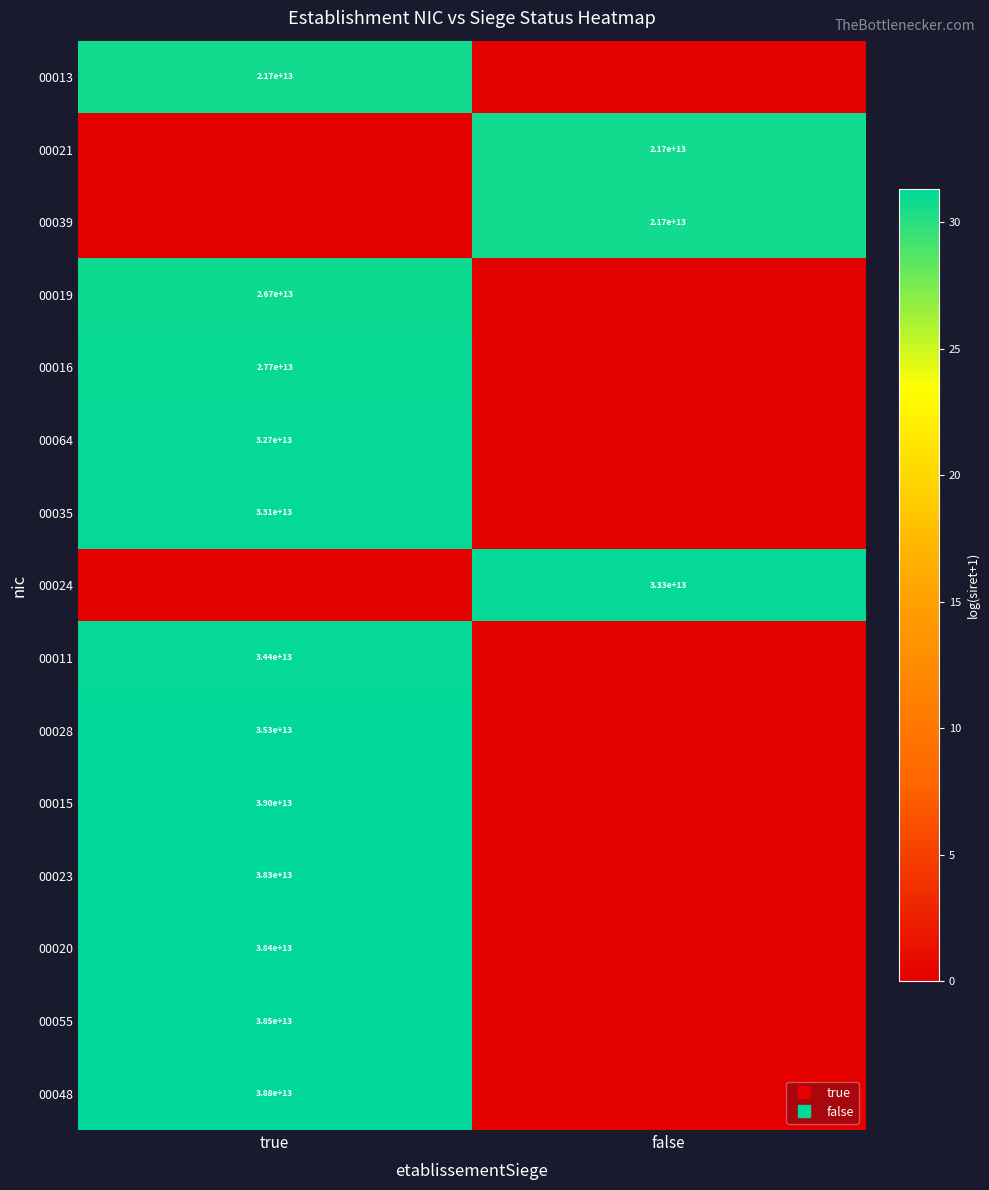

At how many categories does at least one series exceed 2?

2